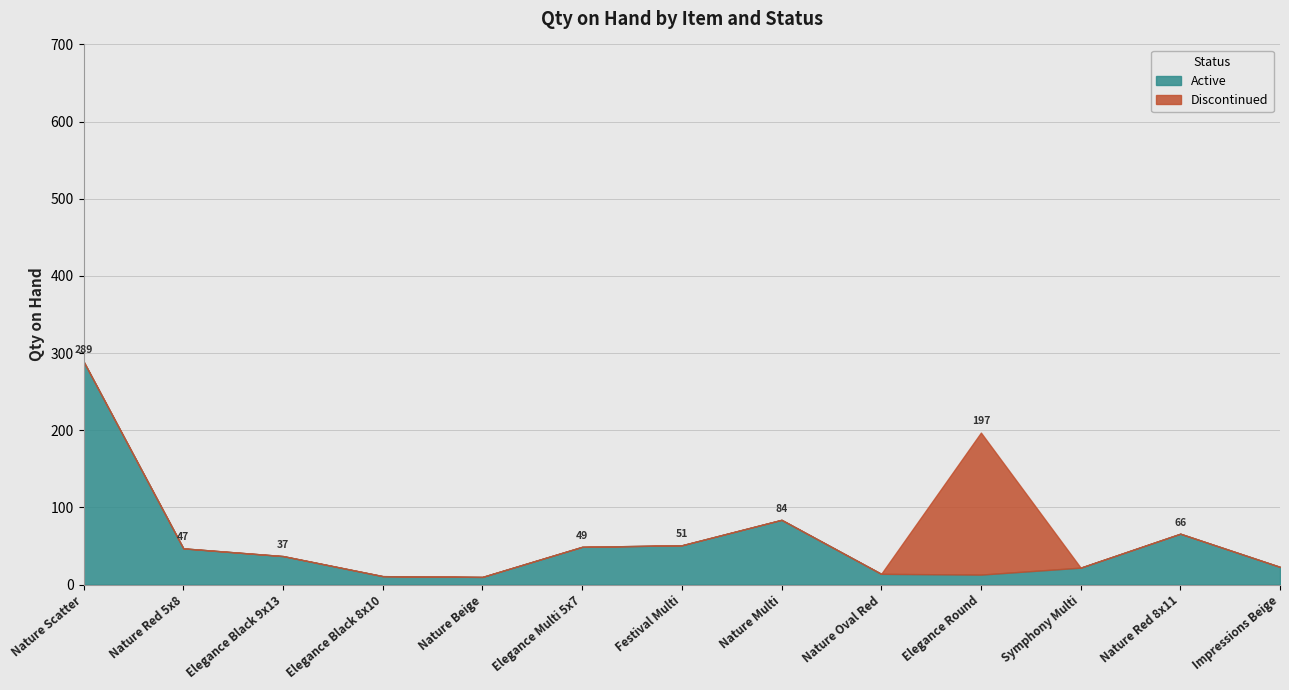

What is the sum of the Active values at Nature Scatter and Festival Multi?

340